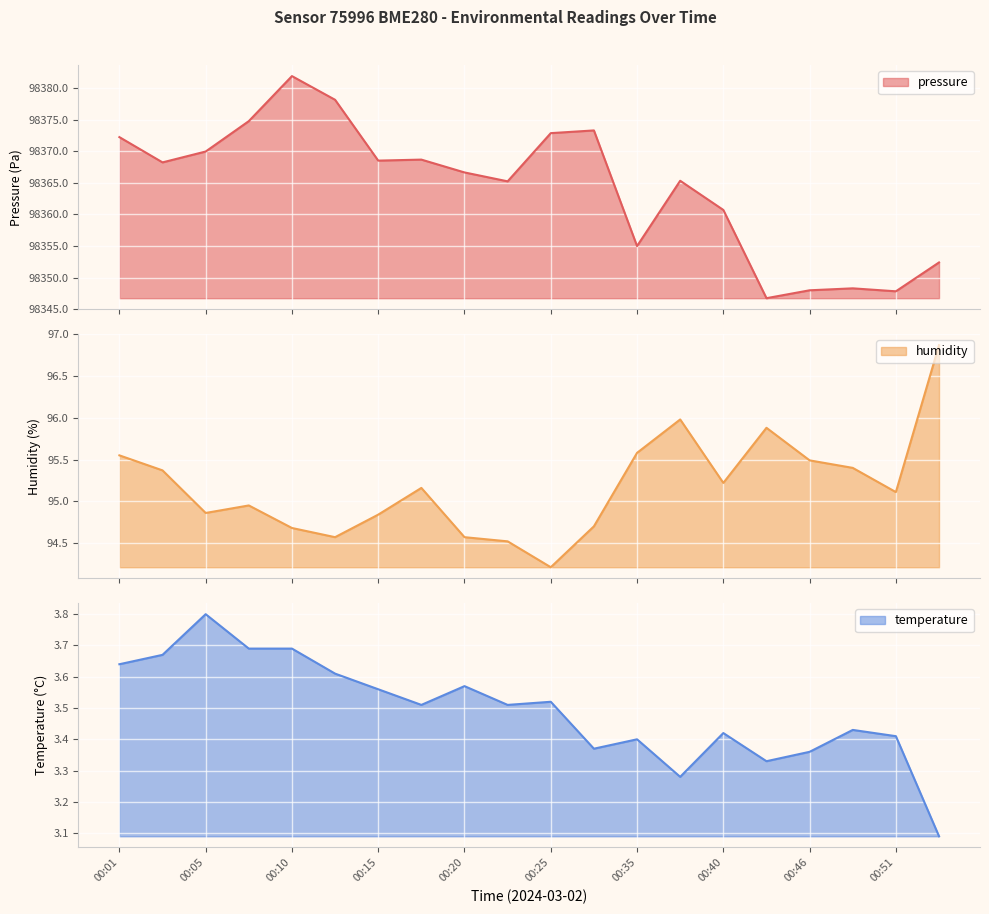

True or false: pressure and temperature cross at least once.

False